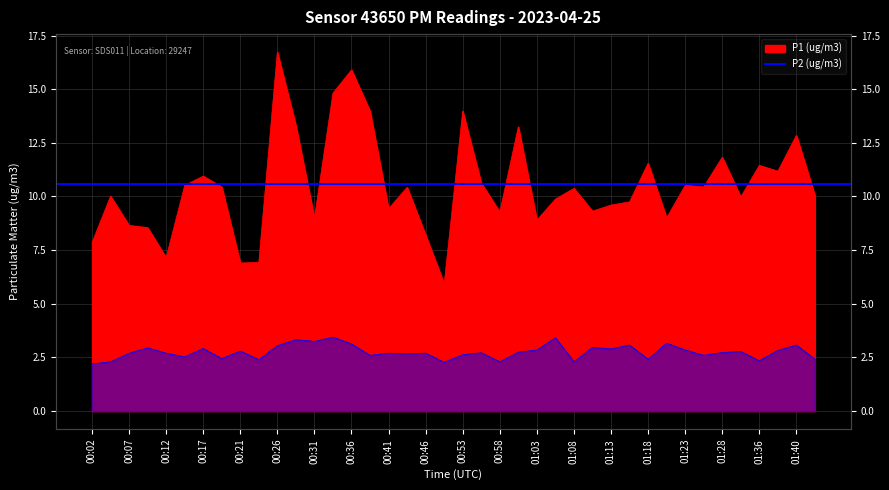

What is the approximate value of P1 (ug/m3) at 00:07?

8.7